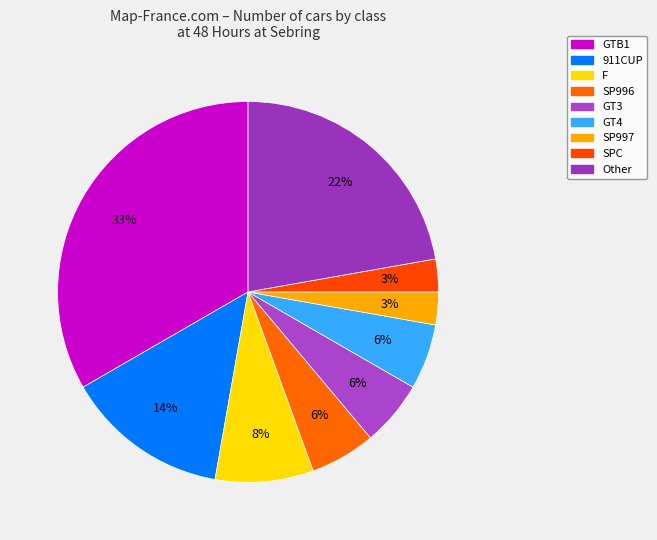

How many segments does this pie chart have?

9